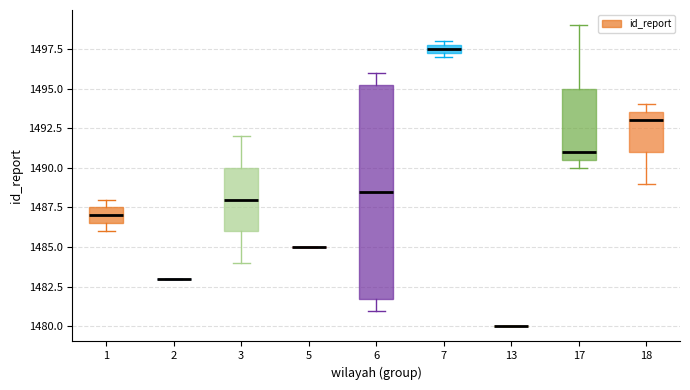

Comparing the boxes themselves (not the whiskers), which one is the tallest?

6